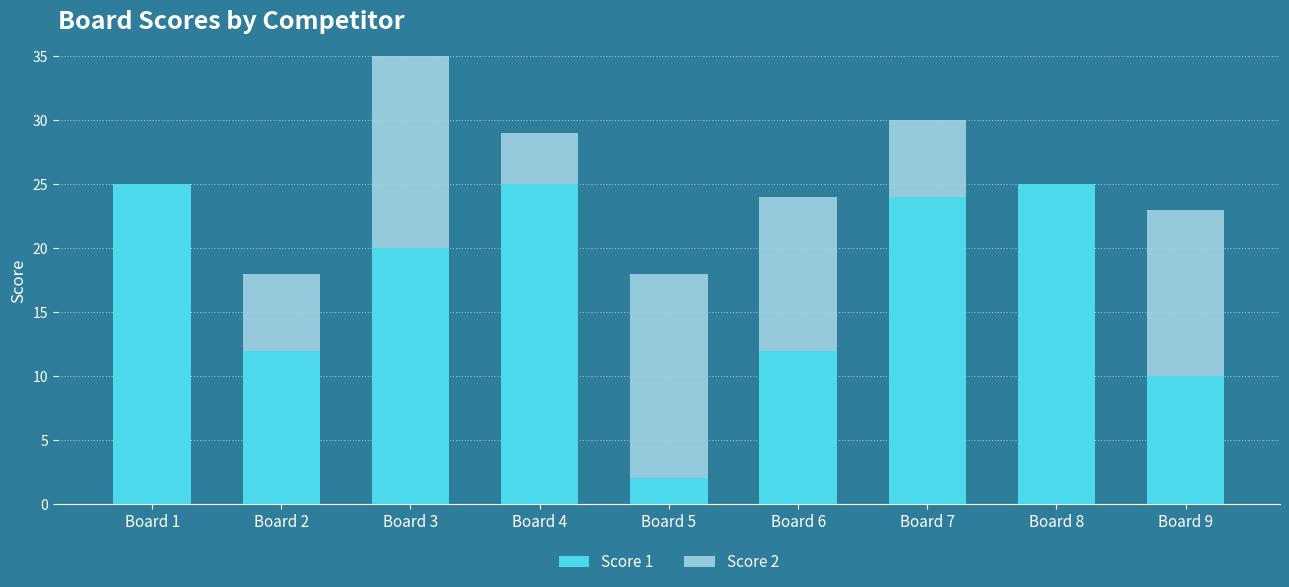

How many groups of bars are there?

9